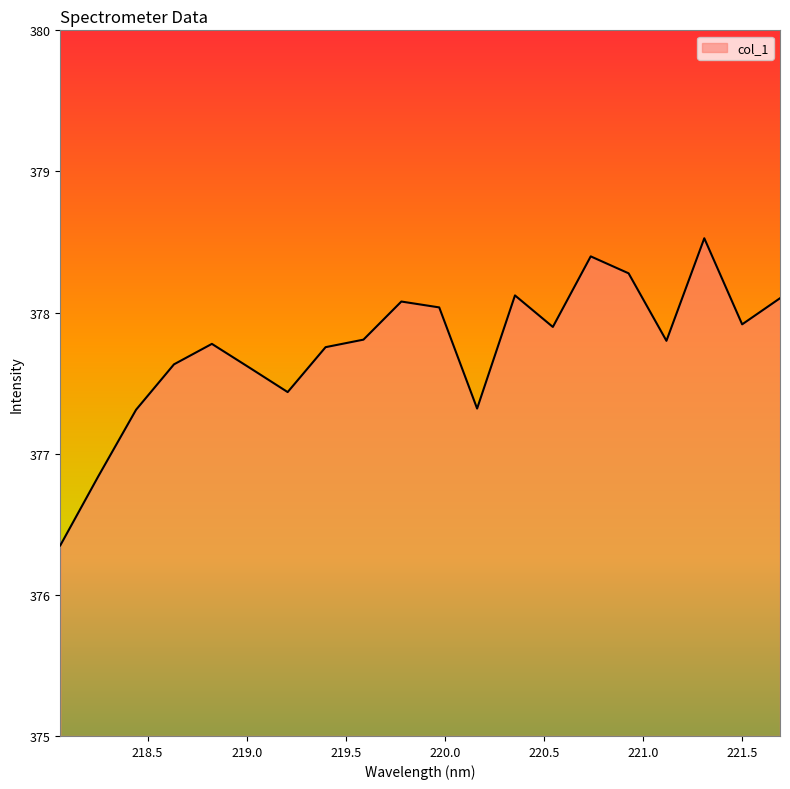

What is the minimum value shown in the chart?

376.4